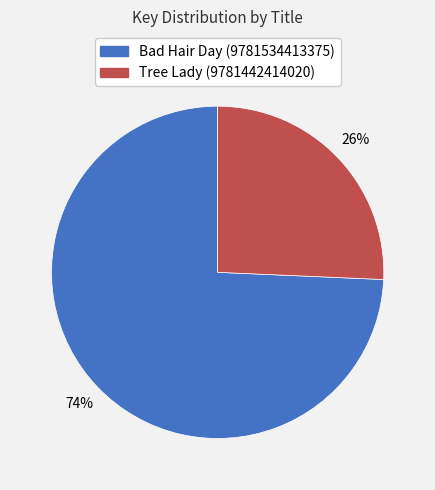

How many segments does this pie chart have?

2